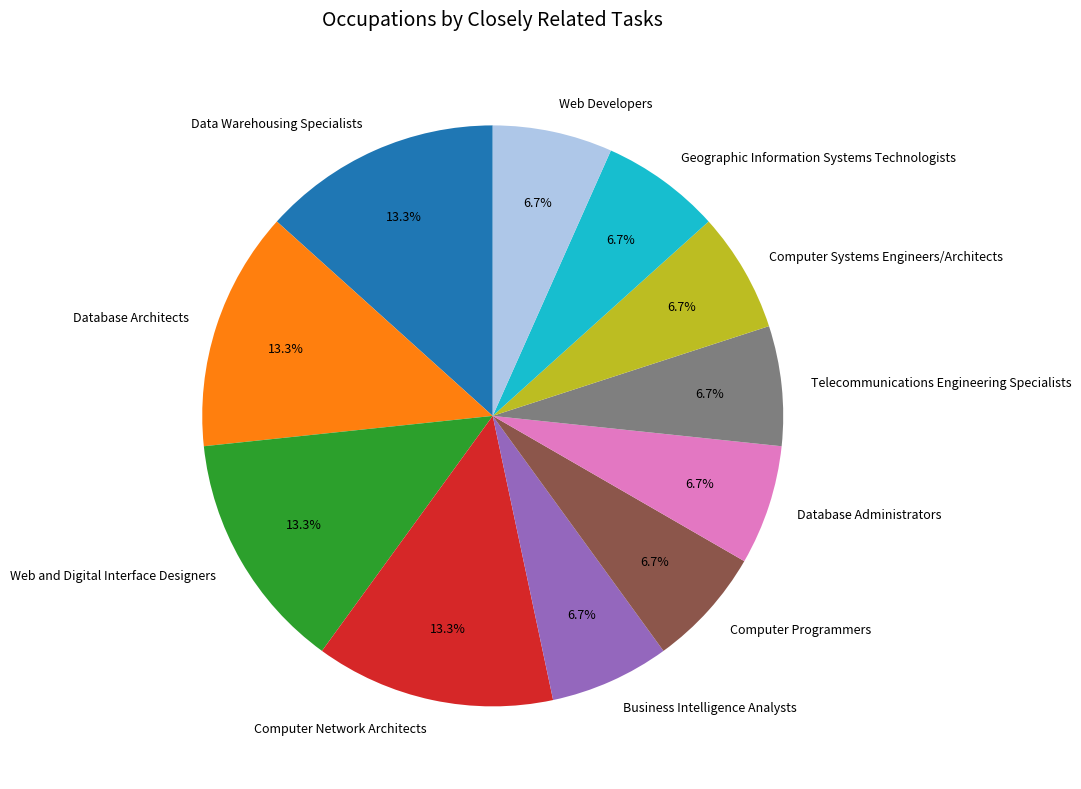

Is there any slice that represents more than half of the pie?

No